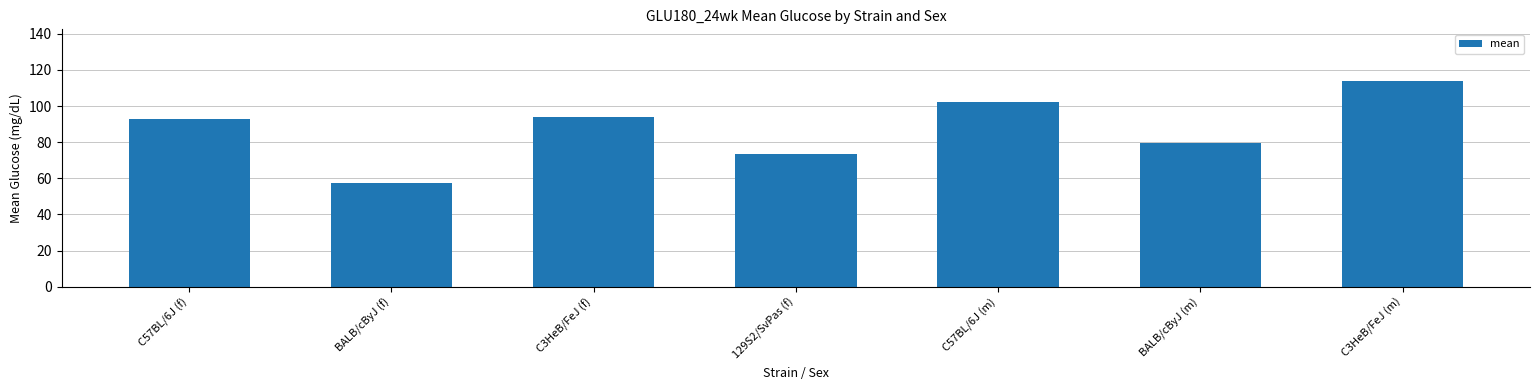

List the labels in order of value, largest first.

C3HeB/FeJ (m), C57BL/6J (m), C3HeB/FeJ (f), C57BL/6J (f), BALB/cByJ (m), 129S2/SvPas (f), BALB/cByJ (f)